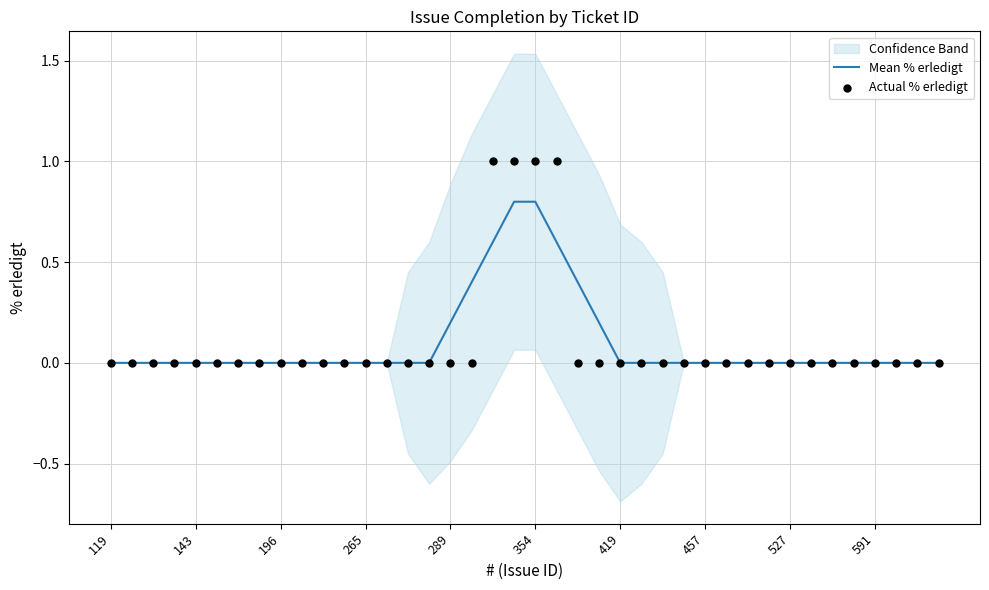

At how many categories does at least one series exceed 0?

8